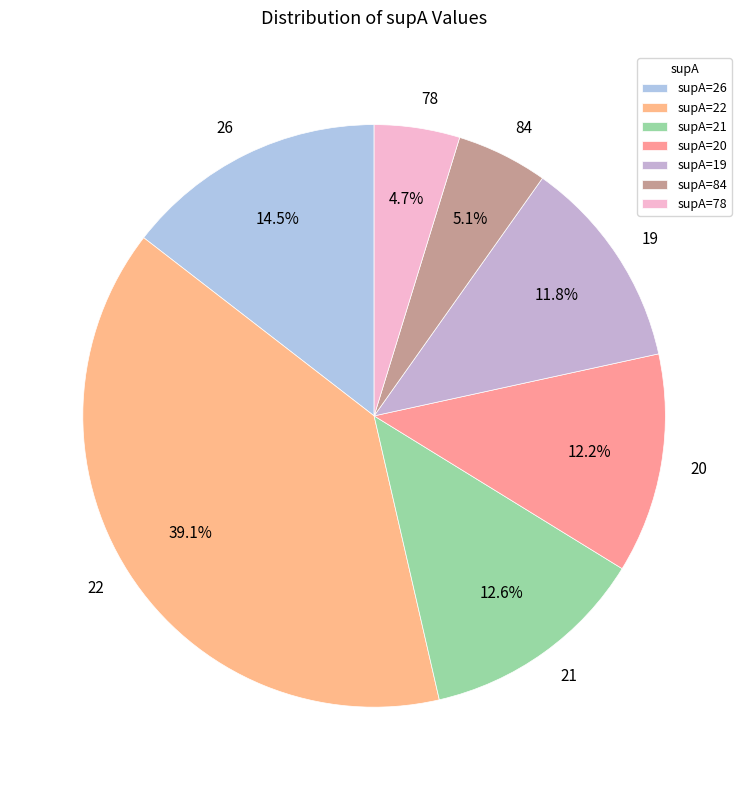

To the nearest percent, what is the average slice percentage?

14%